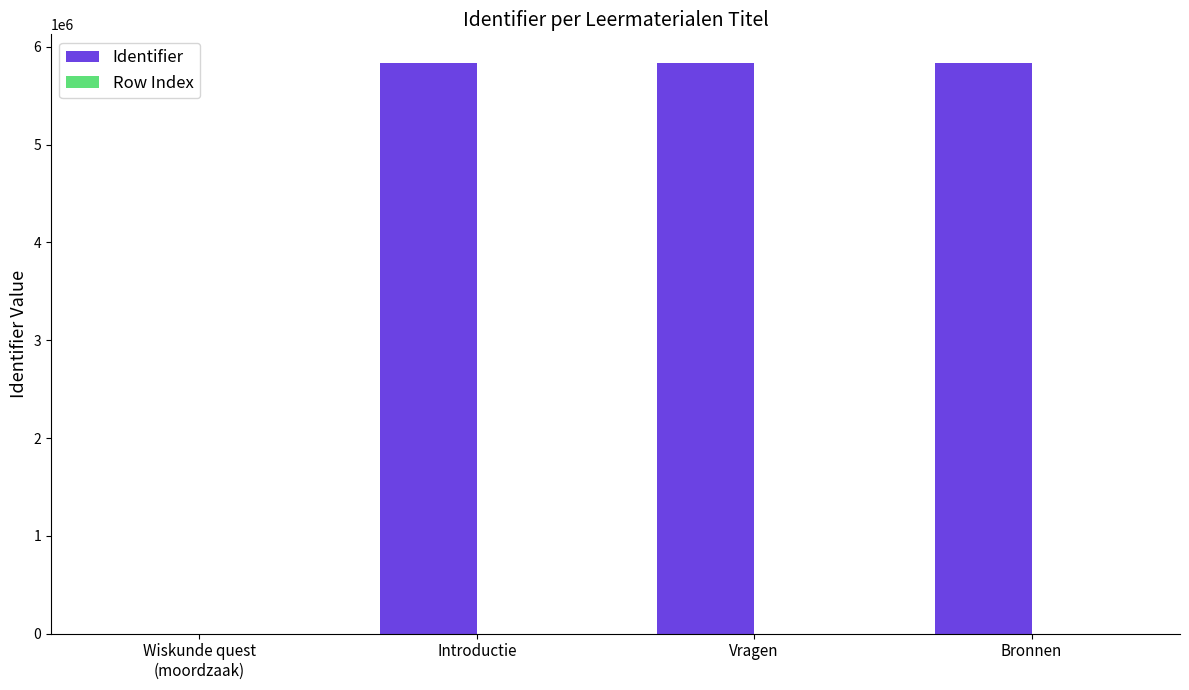

True or false: Identifier has a value of 8630776 at Bronnen.

False